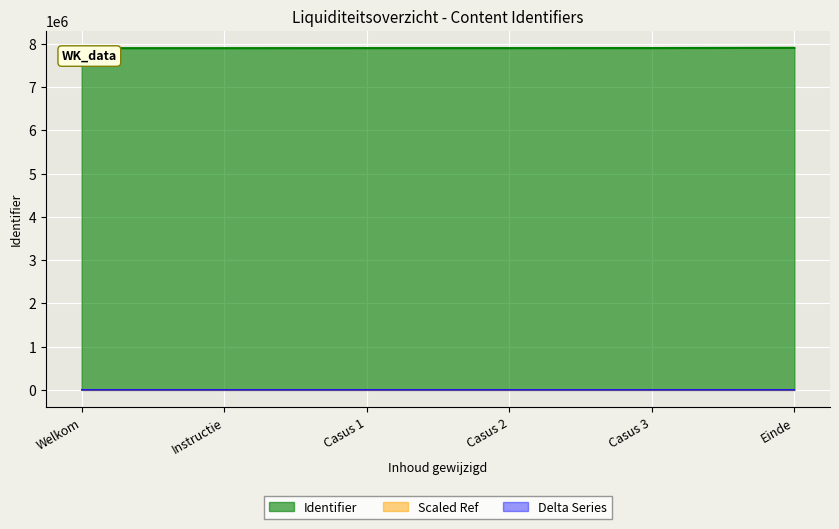

Reading right to left, transcribe all the data shown in this chart.

Einde=7905182	Casus 3=7899913	Casus 2=7899297	Casus 1=7899254	Instructie=7898165	Welkom=7898145